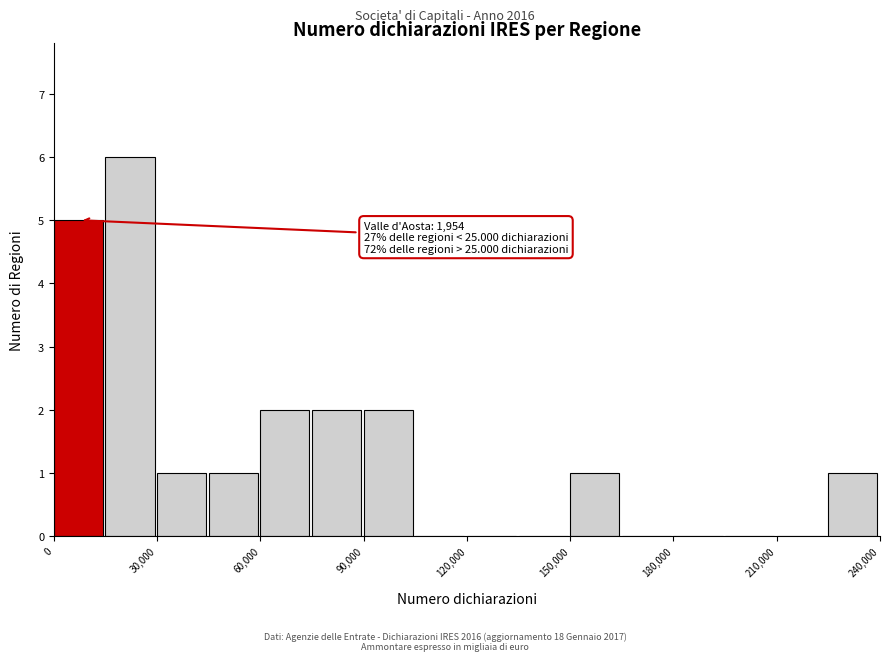

Around what value on the x-axis is the tallest bar? Give the approximate position of its centre, as read against the axis.

20000